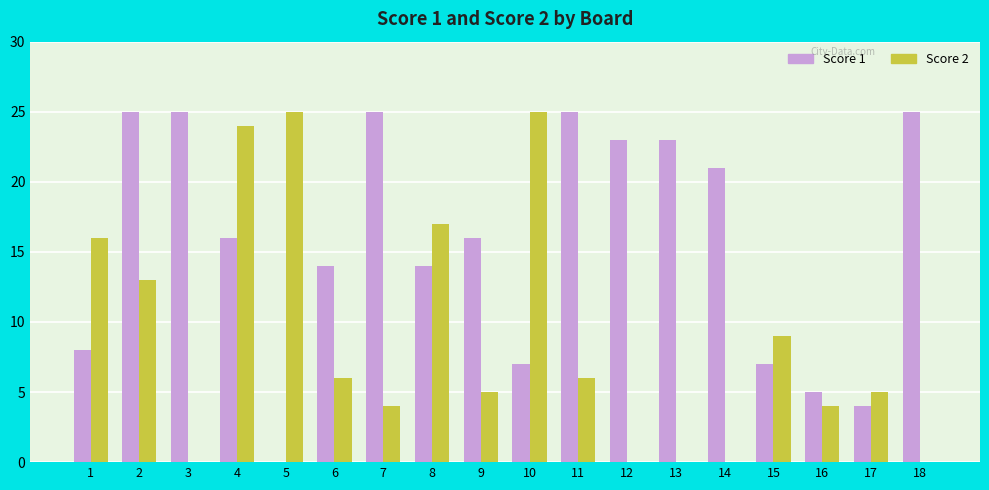

Which series changed the most between 3 and 17?

Score 1